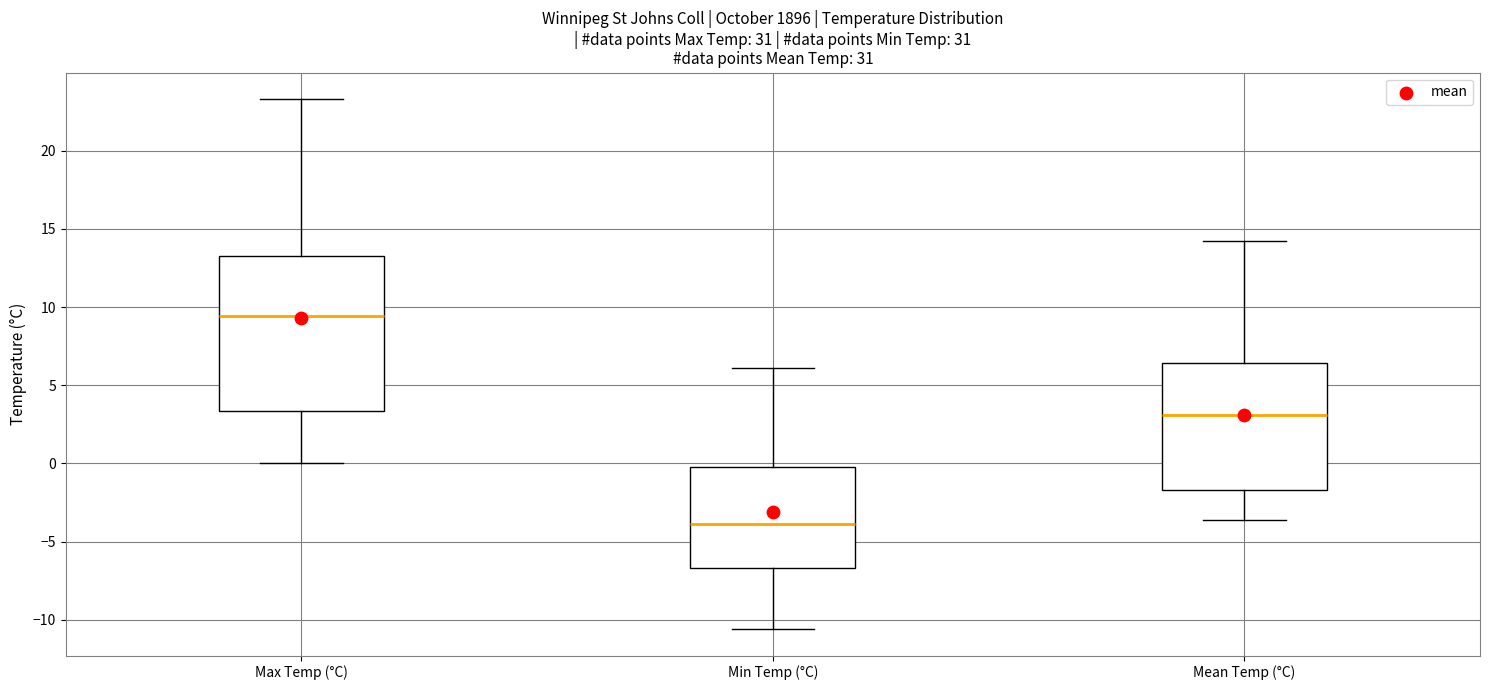

Which box has the highest median line?

Max Temp (°C)